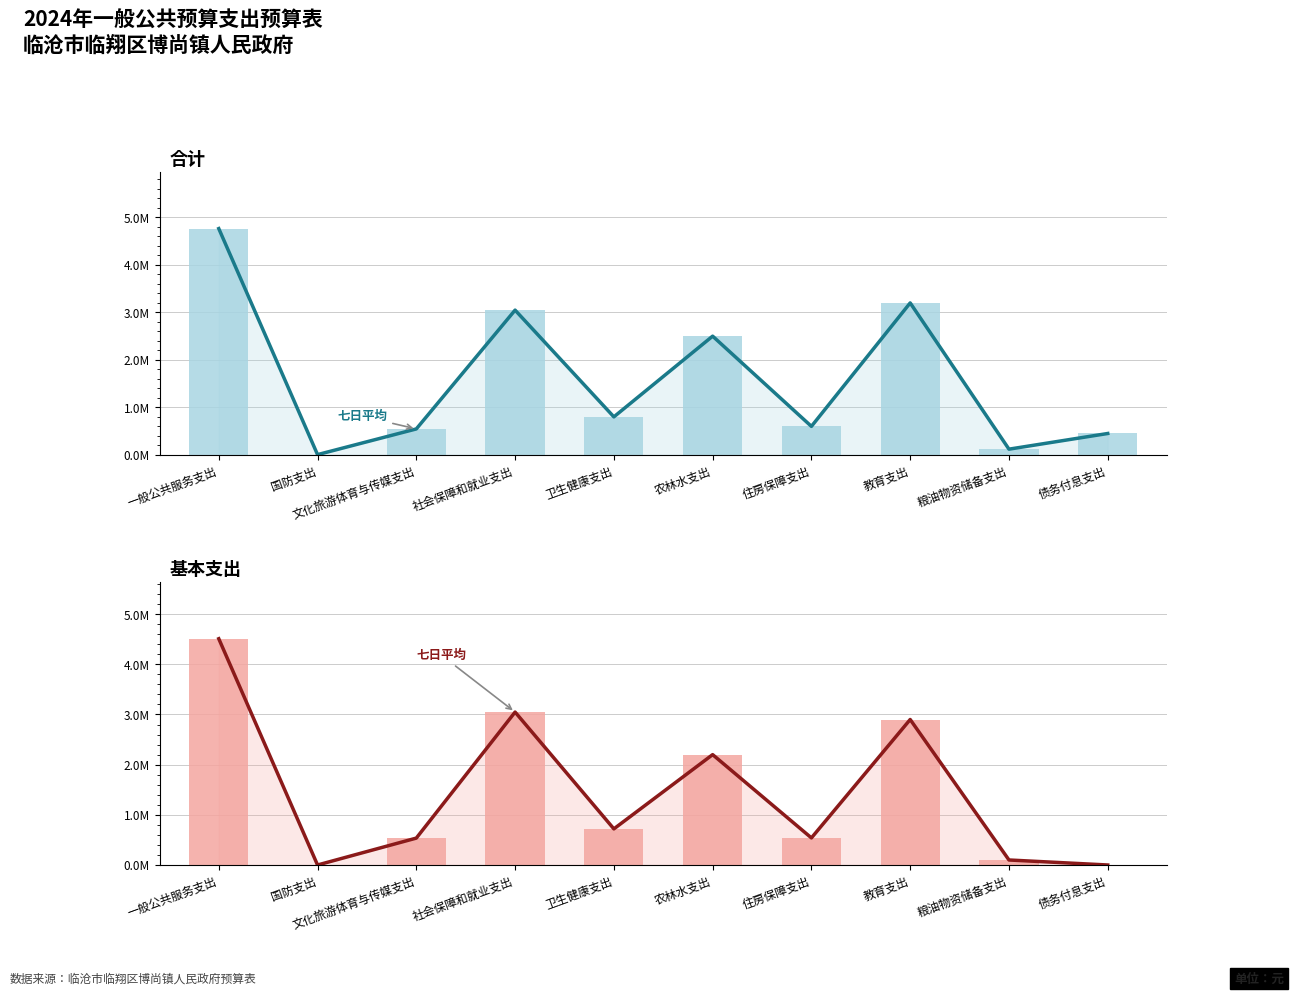

Are the bars horizontal?

No